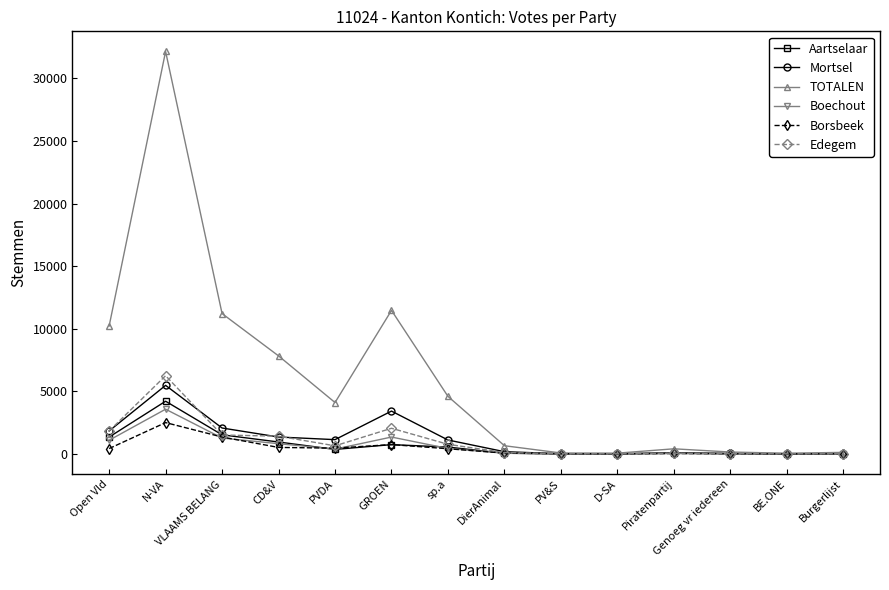

List the series in order of their peak value, lowest first.

Borsbeek, Boechout, Aartselaar, Mortsel, Edegem, TOTALEN